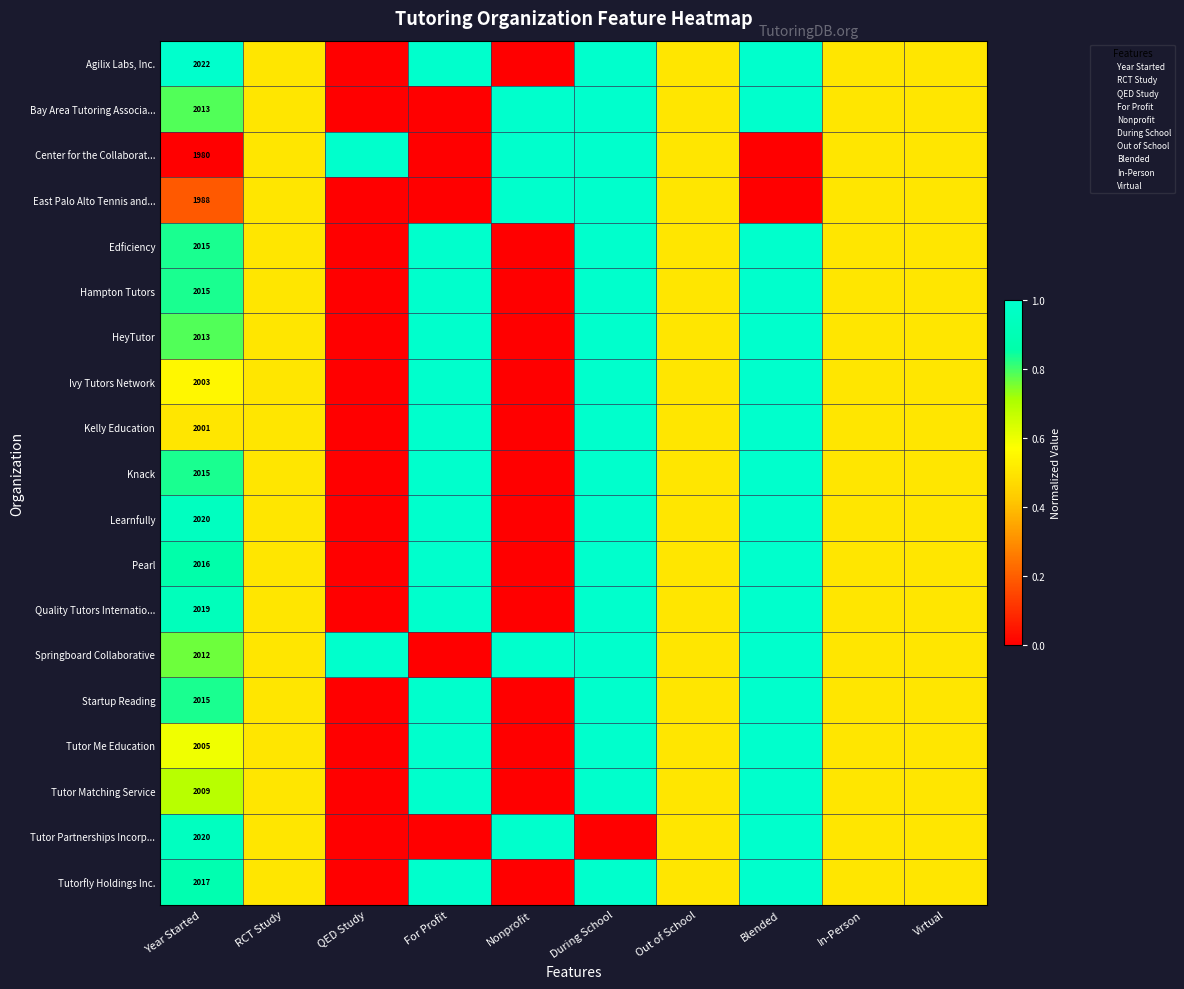

At which label does Bay Area Tutoring Associa... reach its peak?

Nonprofit